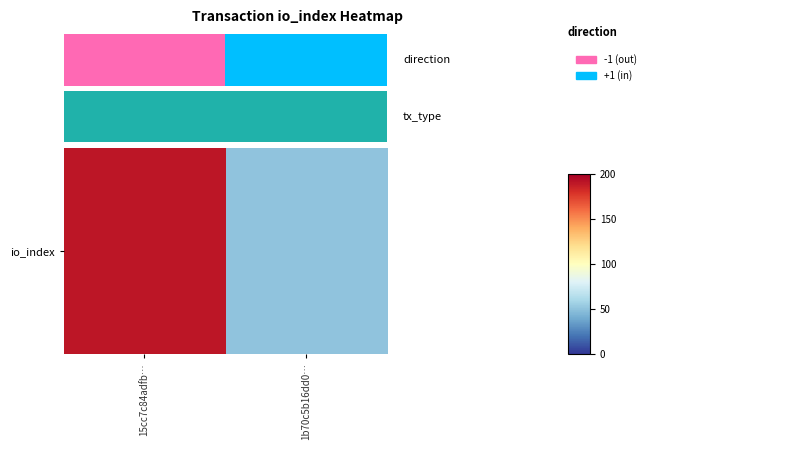

True or false: the data shows 50 at 1b70c5b16dd0….

True